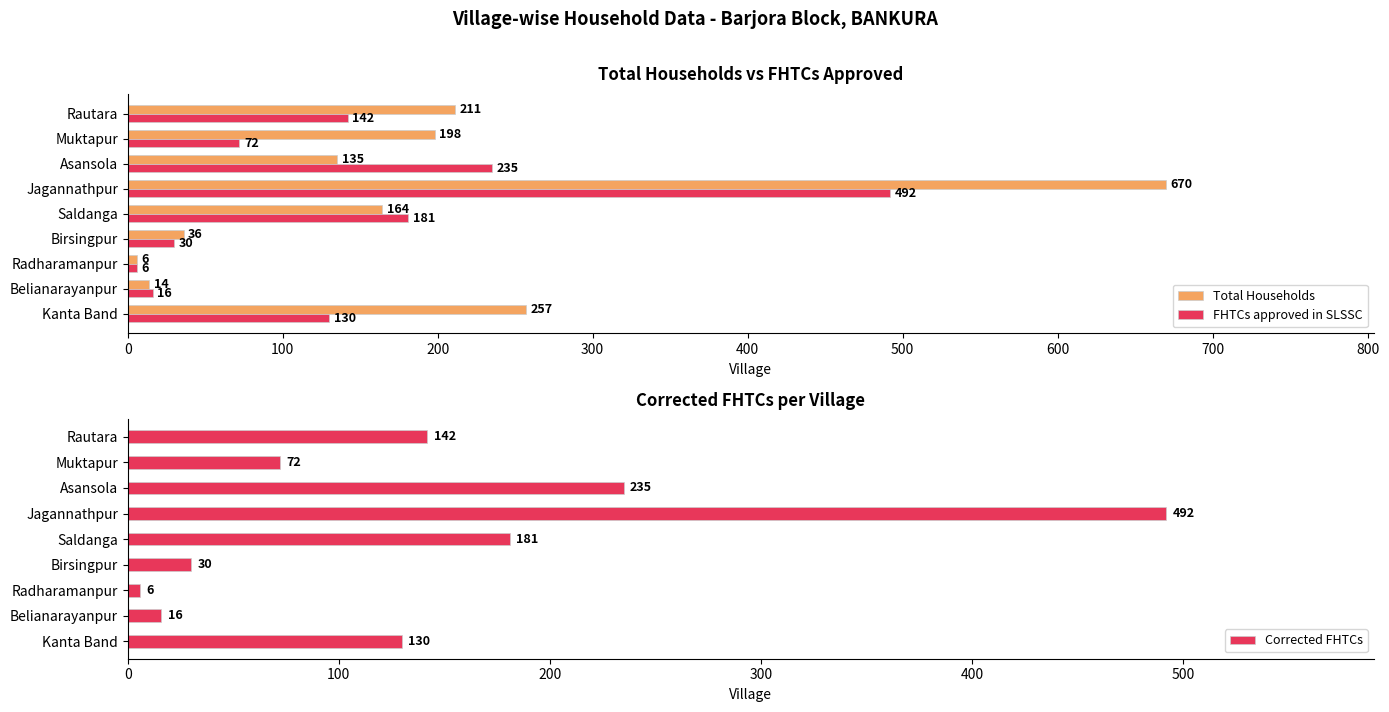

How many groups of bars are there?

9